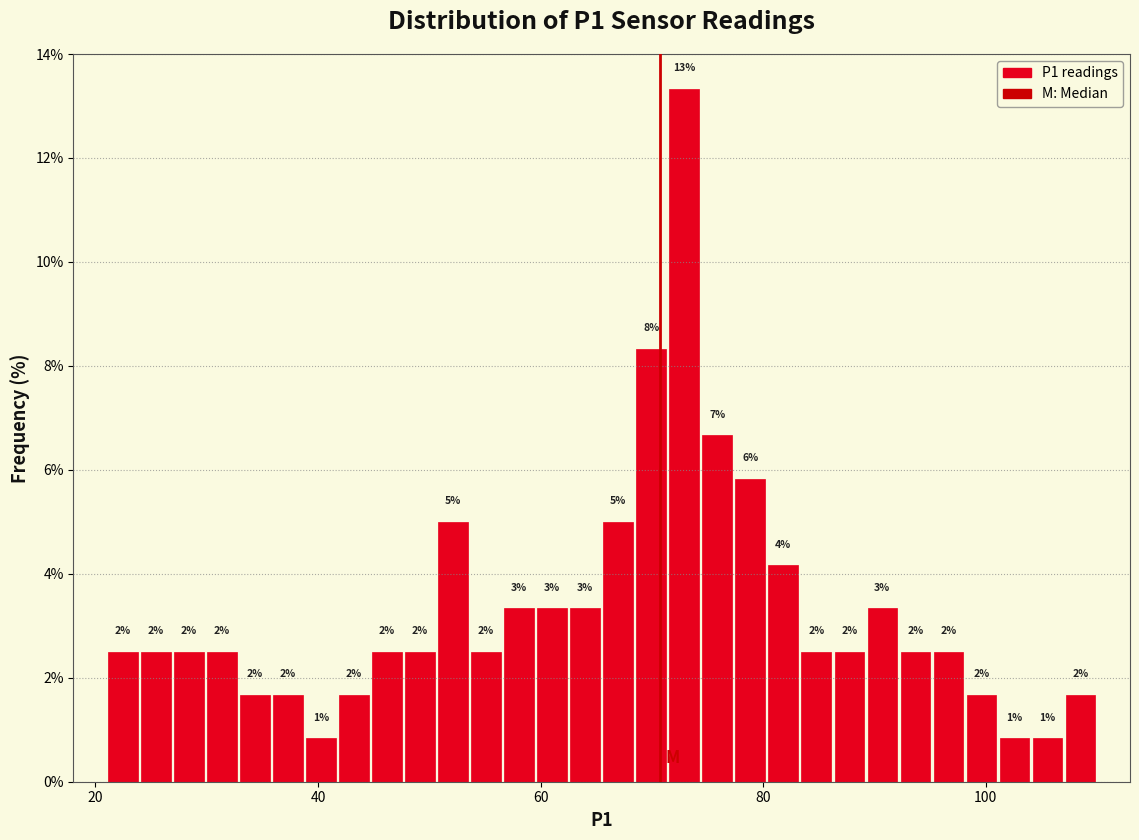

Read against the x-axis, roughly where is the centre of the tallest bar?

72